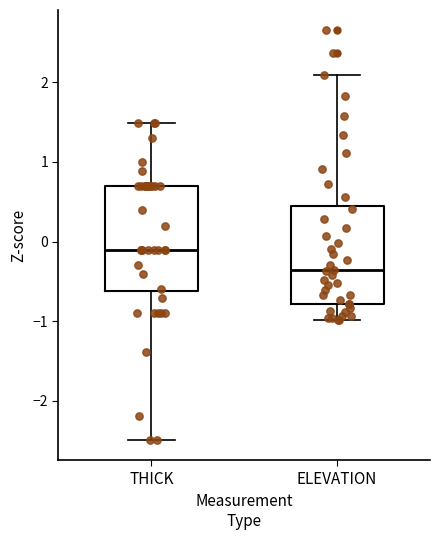

Which box has the highest median line?

THICK